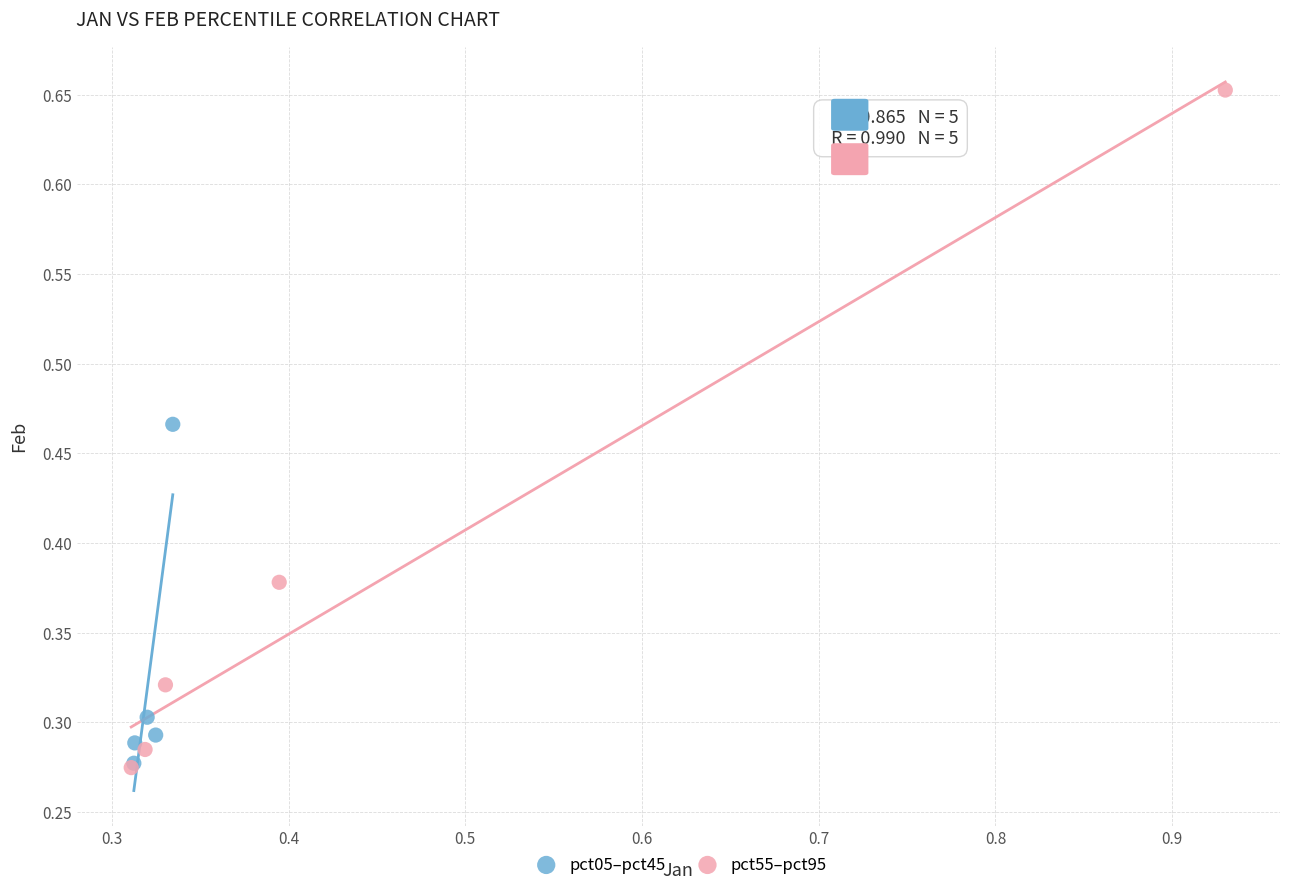

Which series contains the highest Y value?

pct55–pct95